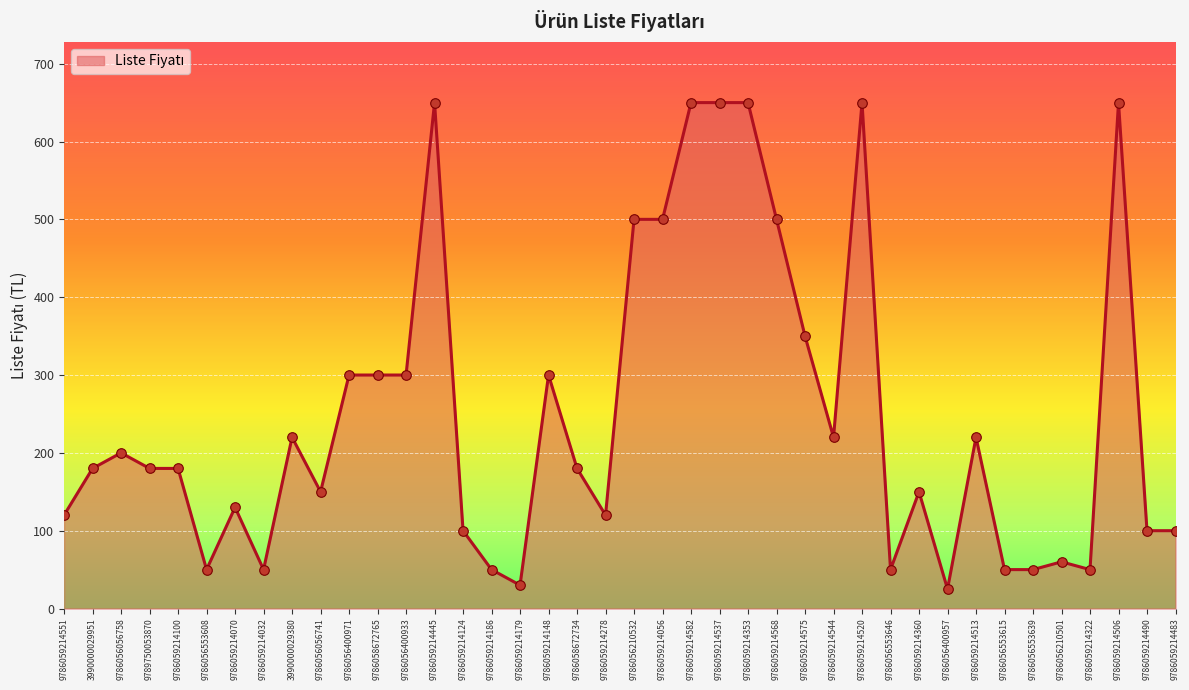

What is the ratio of the value at 9786059214124 to the value at 9786059214490?

1.0